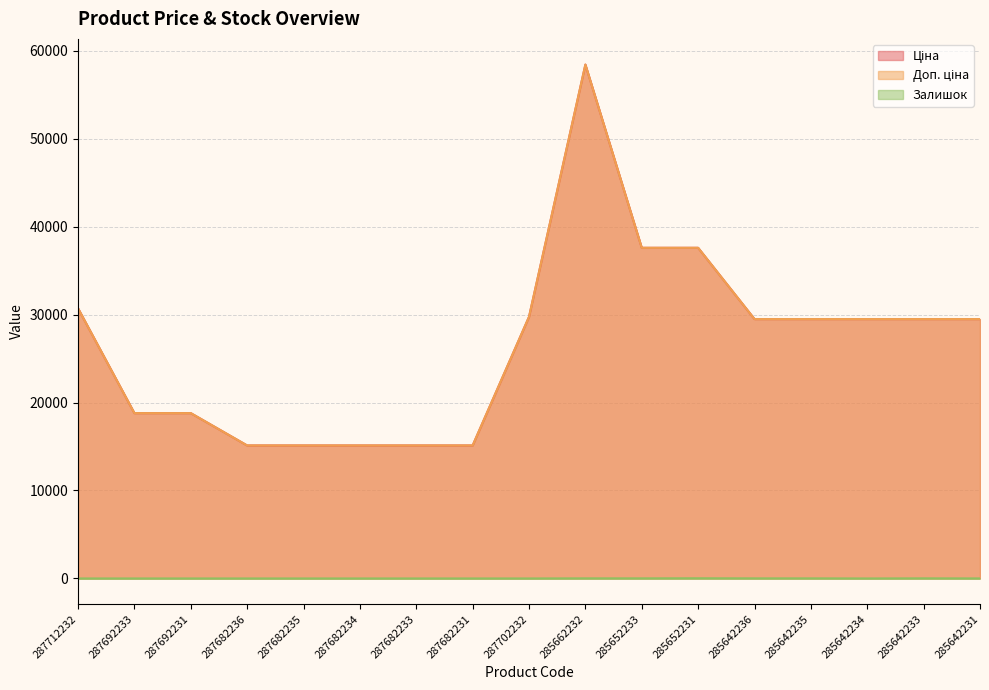

Reading left to right, what are all the values shown in this chart?

Ціна: 287712232=30717.1	287692233=18796.8	287692231=18796.8	287682236=15120.0	287682235=15120.0	287682234=15120.0	287682233=15120.0	287682231=15120.0	287702232=29747.2	285662232=58426.5	285652233=37593.6	285652231=37593.6	285642236=29491.5	285642235=29491.5	285642234=29491.5	285642233=29491.5	285642231=29491.5
Доп. ціна: 287712232=30717.1	287692233=18796.8	287692231=18796.8	287682236=15120.0	287682235=15120.0	287682234=15120.0	287682233=15120.0	287682231=15120.0	287702232=29747.2	285662232=58426.5	285652233=37593.6	285652231=37593.6	285642236=29491.5	285642235=29491.5	285642234=29491.5	285642233=29491.5	285642231=29491.5
Залишок: 287712232=0.0	287692233=0.0	287692231=0.0	287682236=0.0	287682235=0.0	287682234=0.0	287682233=0.0	287682231=0.0	287702232=0.0	285662232=12.0	285652233=12.0	285652231=22.0	285642236=11.0	285642235=11.0	285642234=0.0	285642233=13.0	285642231=4.0